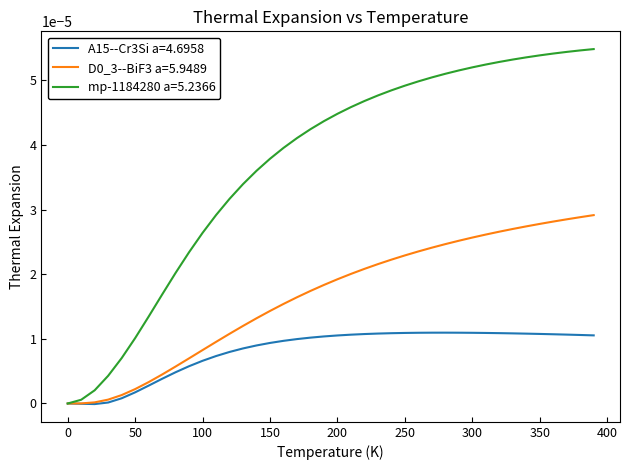

Which series has the largest total across all categories?

mp-1184280 a=5.2366